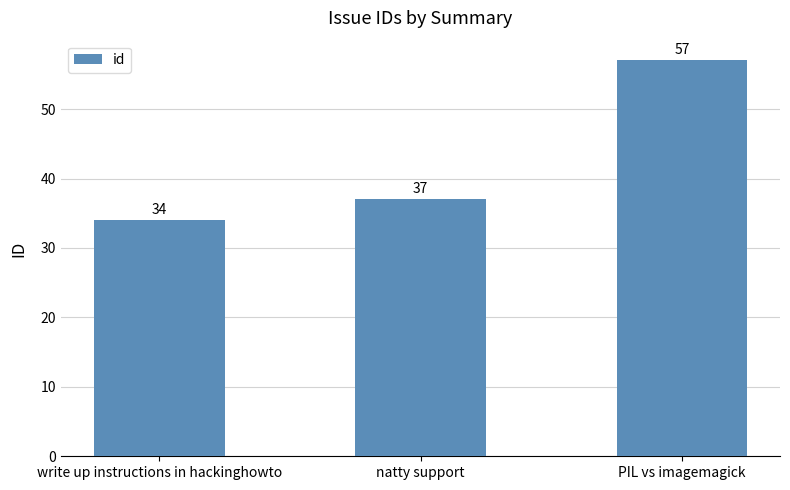

Reading right to left, list all the values displayed in this chart.

PIL vs imagemagick=57	natty support=37	write up instructions in hackinghowto=34